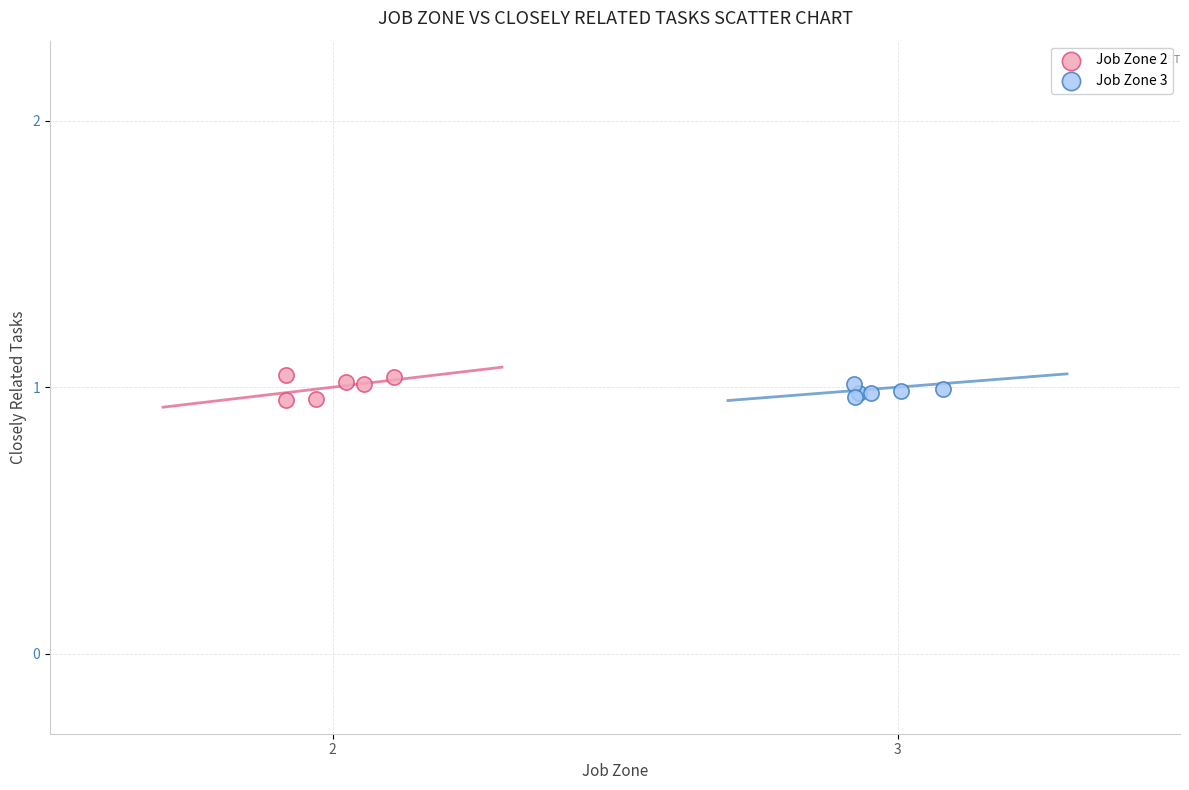

Which series reaches the maximum Y coordinate?

Job Zone 2